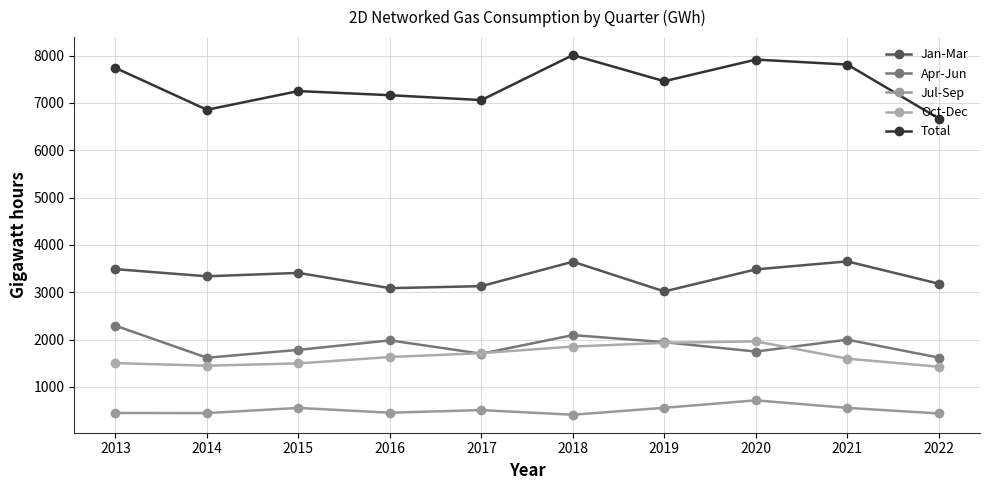

What is the difference between the highest and lowest values at 2015?

6692